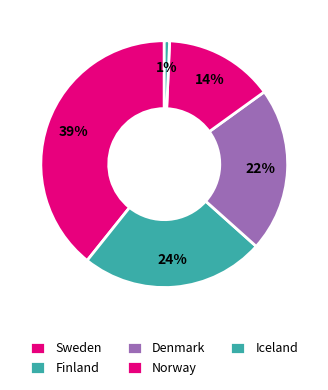

How many segments does this pie chart have?

5